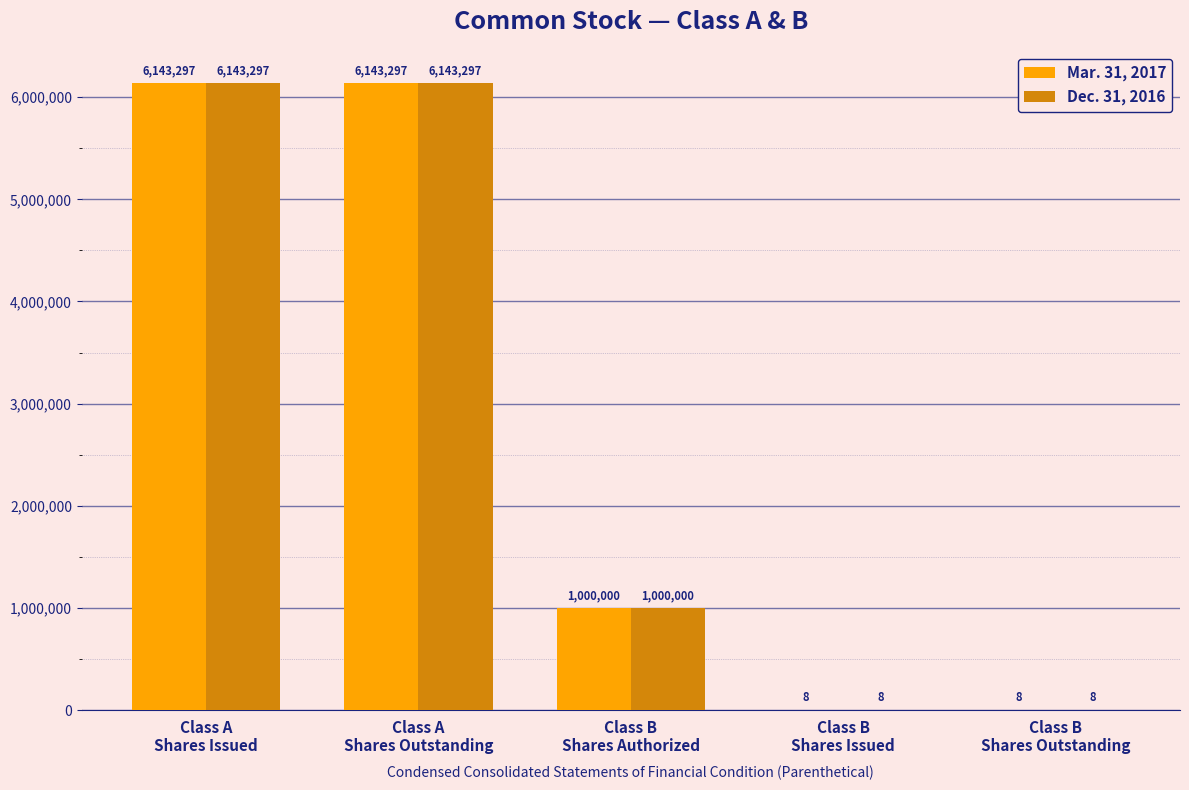

Count the number of categories in the chart.

5